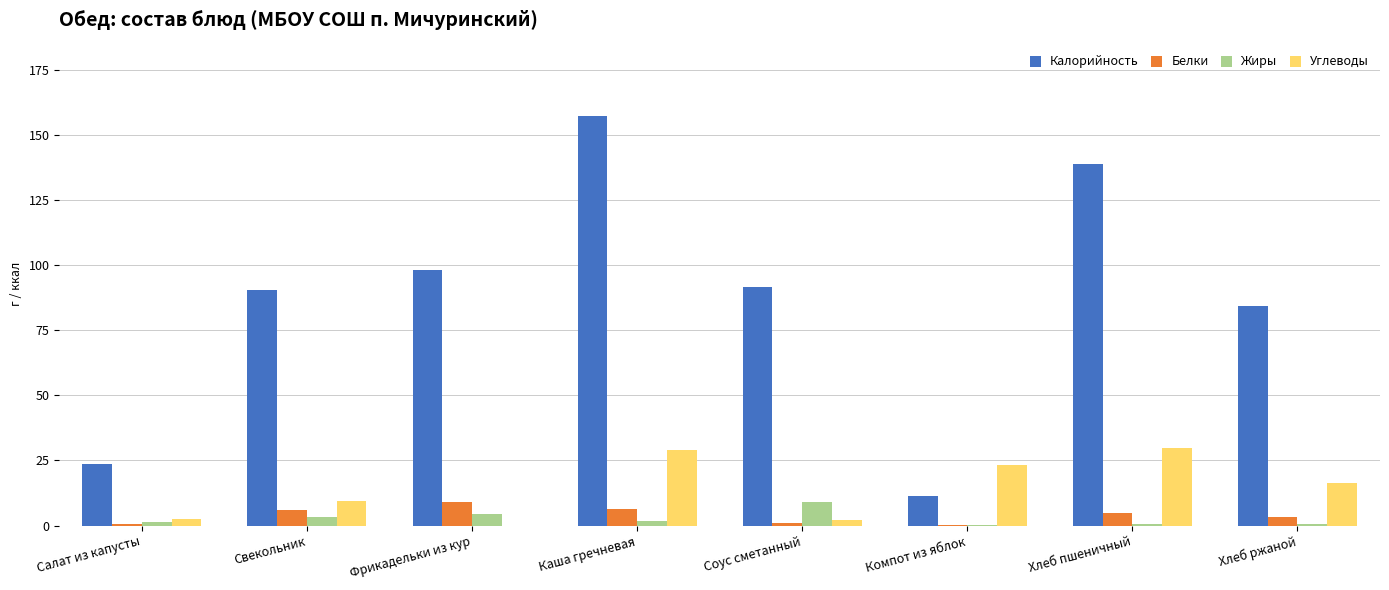

The Калорийность series shows 157.1 at Каша гречневая. True or false?

True